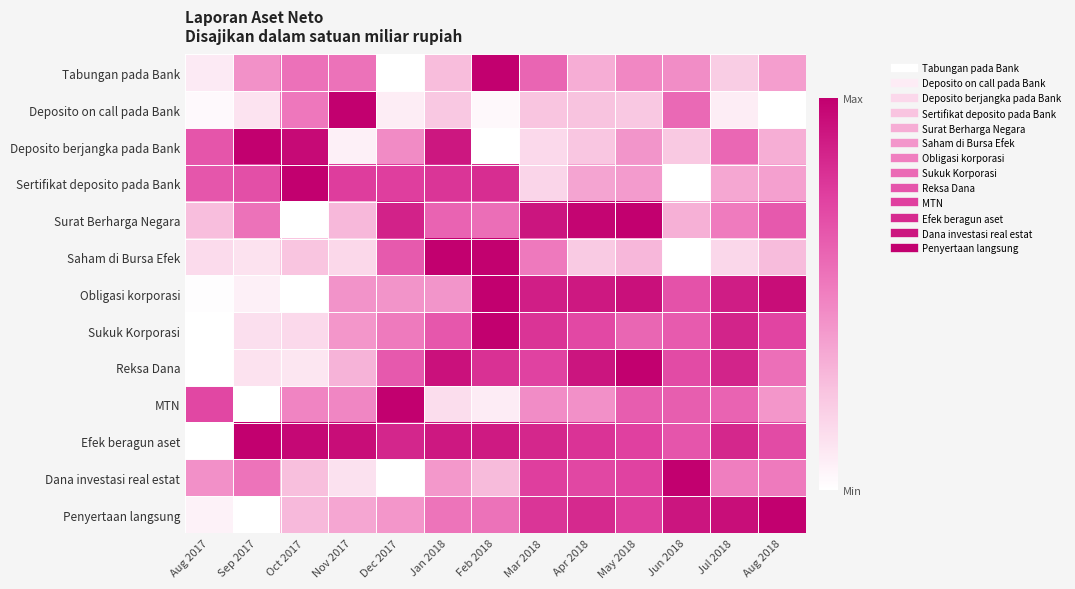

Rank the series by their maximum value, from lowest to highest.

Tabungan pada Bank, Deposito on call pada Bank, Deposito berjangka pada Bank, Sertifikat deposito pada Bank, Surat Berharga Negara, Saham di Bursa Efek, Obligasi korporasi, Sukuk Korporasi, Reksa Dana, MTN, Efek beragun aset, Dana investasi real estat, Penyertaan langsung